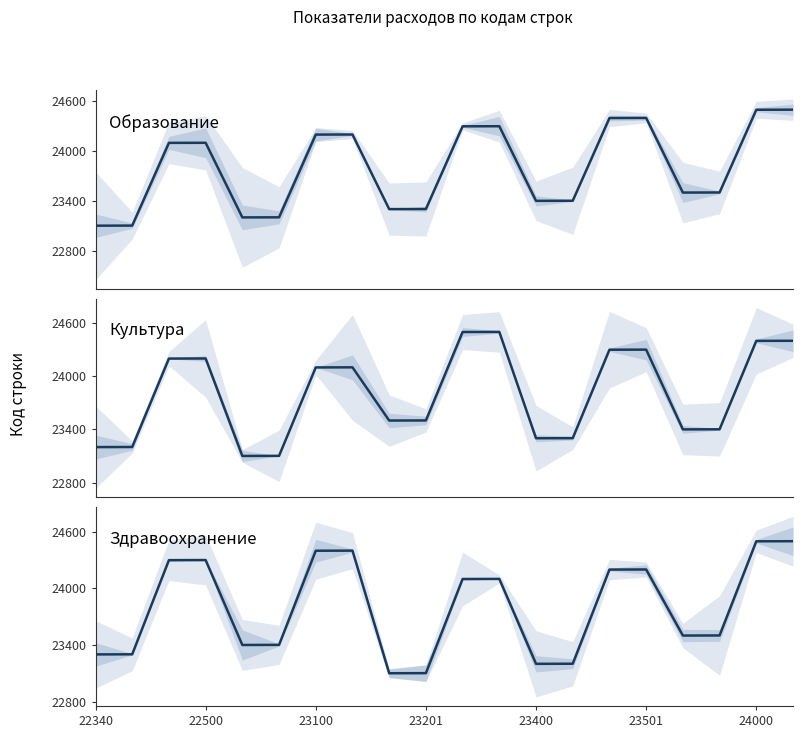

Is the value of Здравоохранение (23300) at 15 greater than the value of Образование (23100) at 11?

No